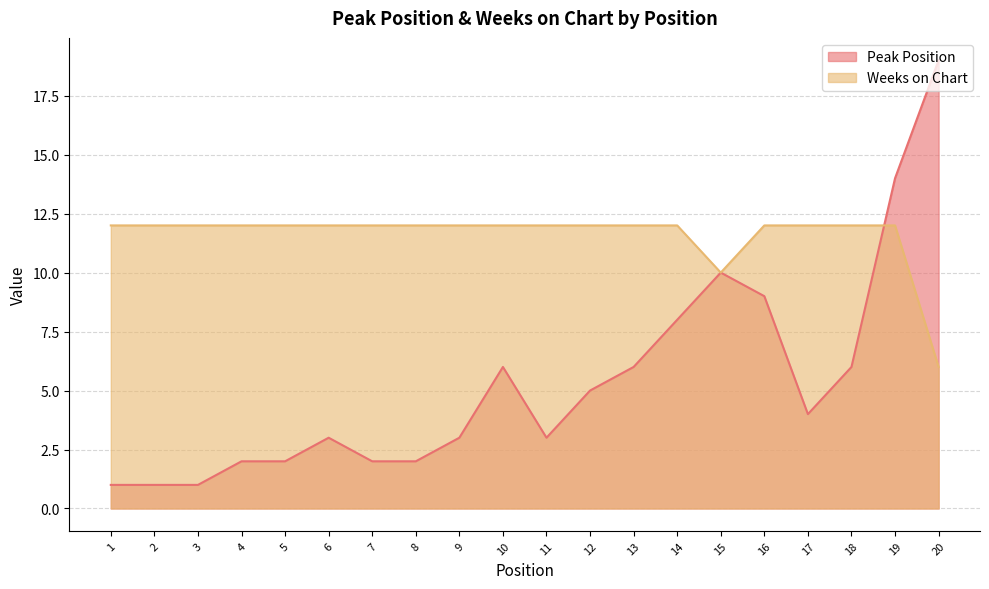

True or false: Weeks on Chart and Peak Position cross at least once.

True